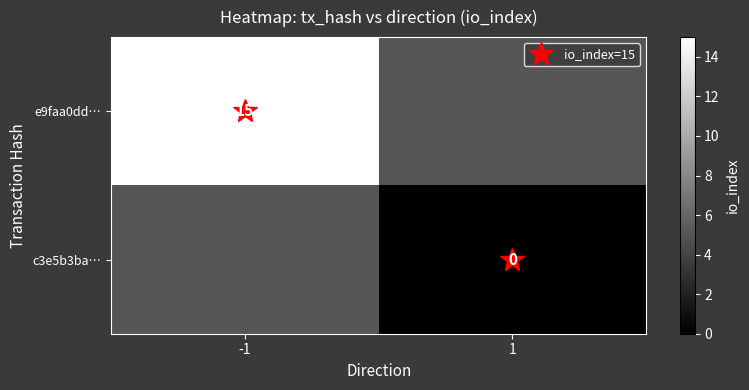

At -1, list the series in order from largest to smallest.

e9faa0dd…, c3e5b3ba…